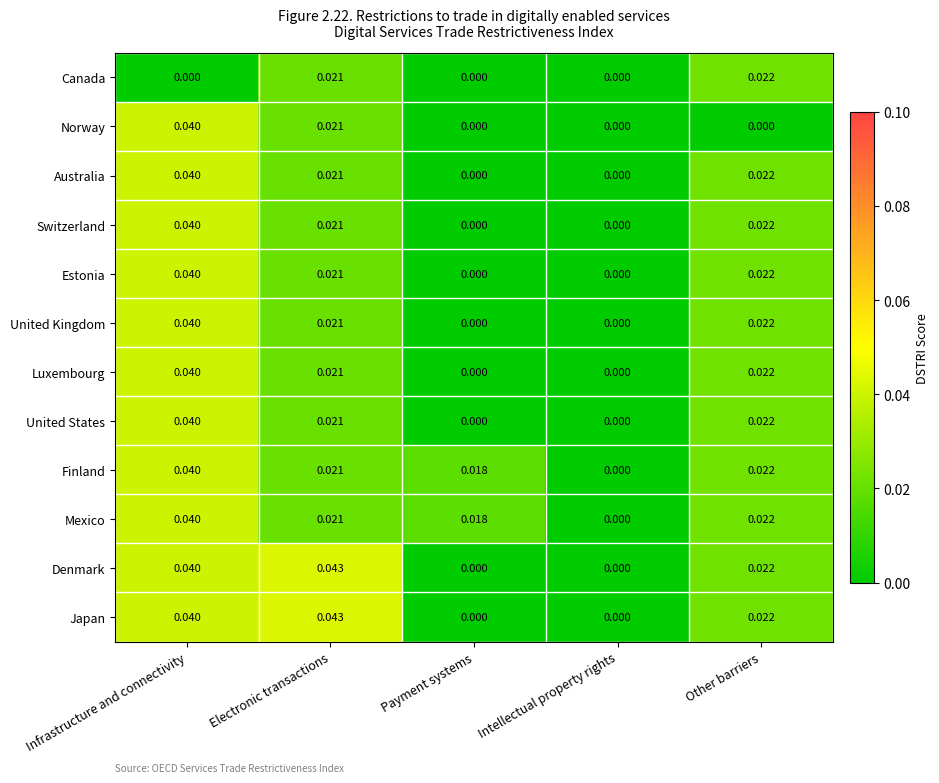

Is the value of Mexico at Electronic transactions greater than the value of Australia at Intellectual property rights?

Yes